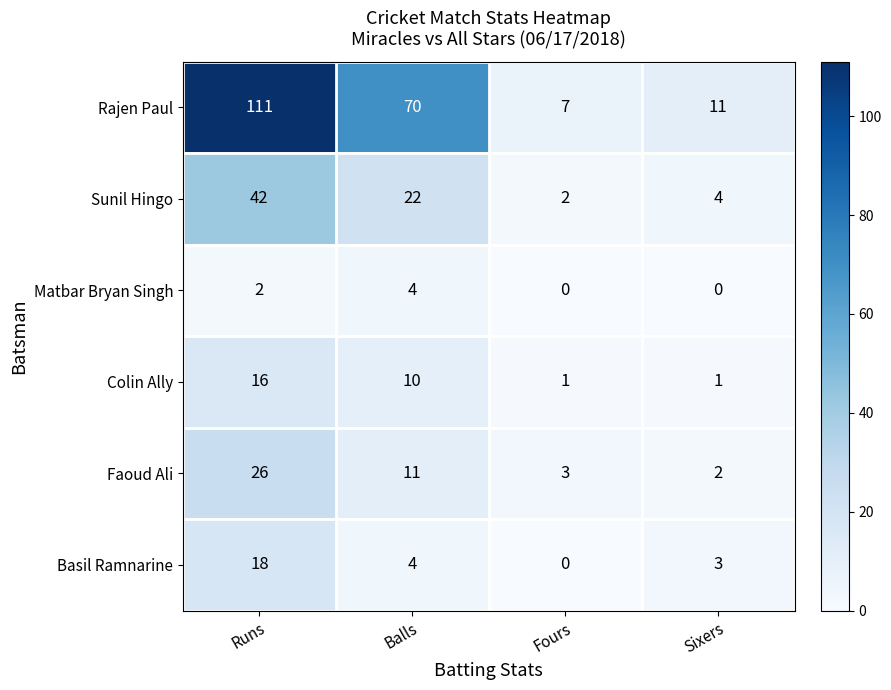

How many categories are shown in the chart?

4